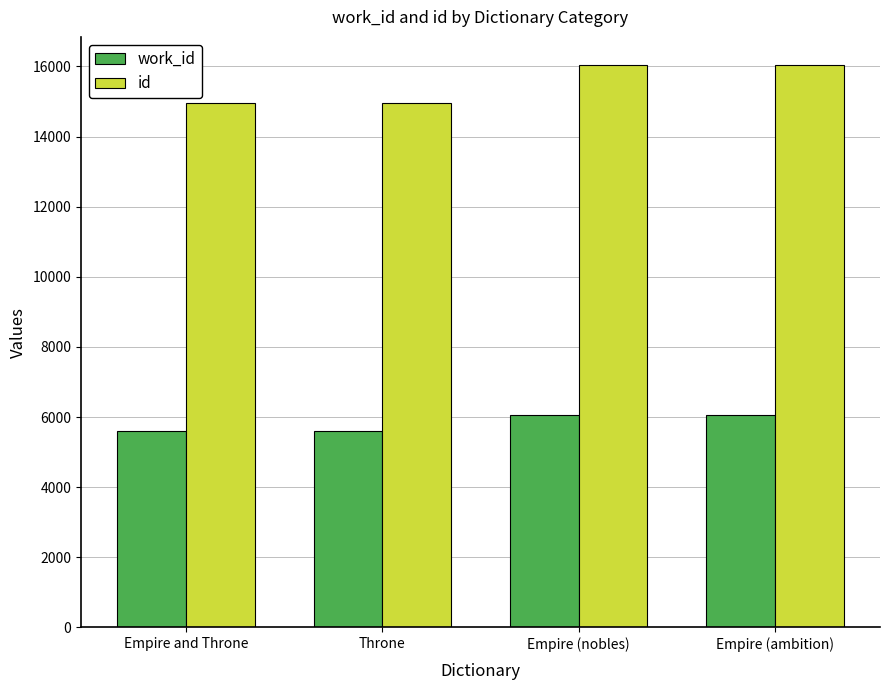

What is the difference between the work_id values at Empire and Throne and Empire (nobles)?

450